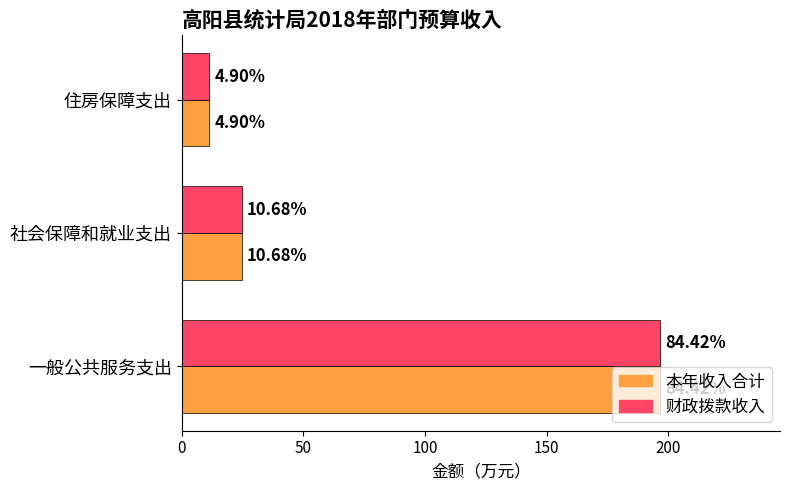

What is the smallest value displayed?

11.4